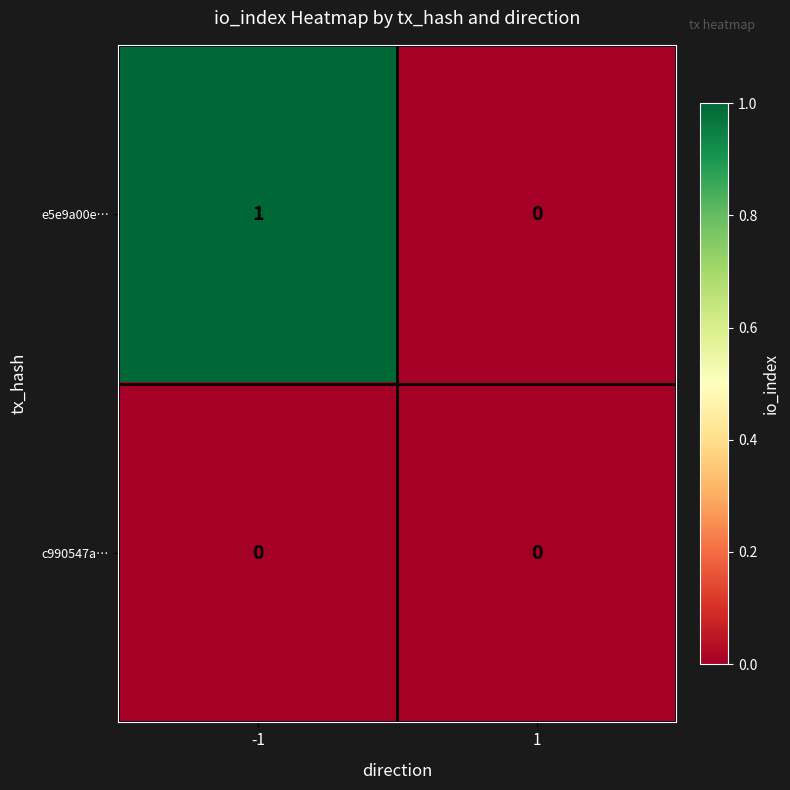

List the series in order of their overall mean, lowest first.

c990547a…, e5e9a00e…